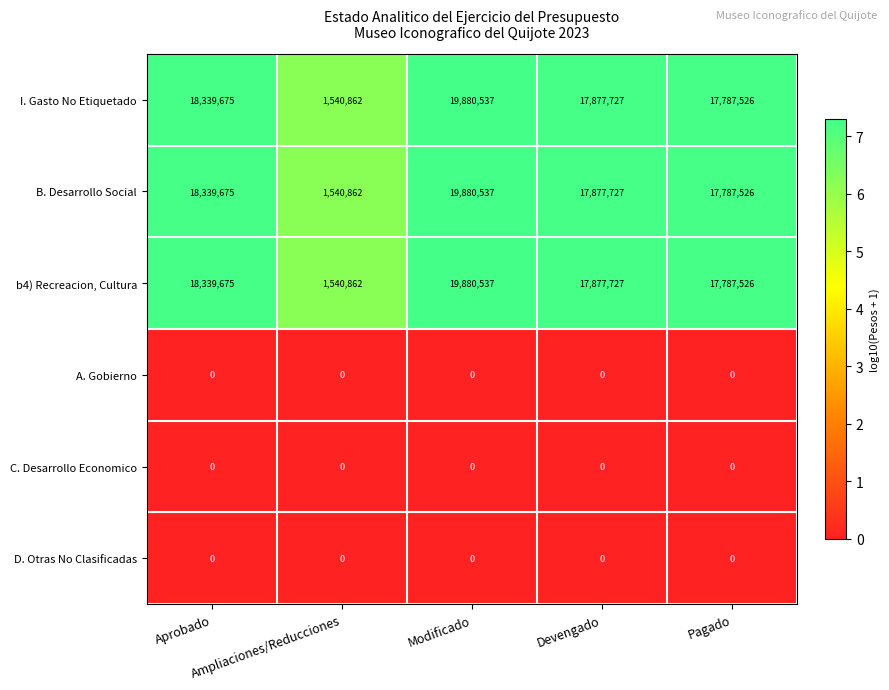

What is the sum of all b4) Recreacion, Cultura values?

75426327